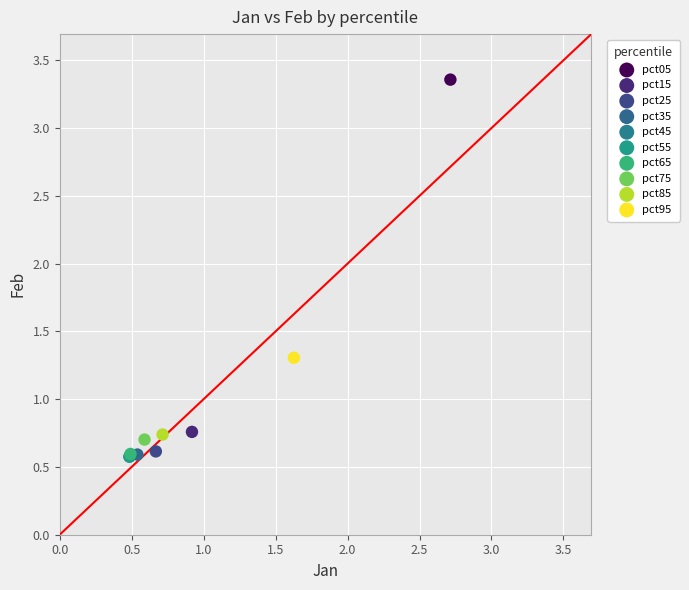

Which series contains the highest Y value?

pct05